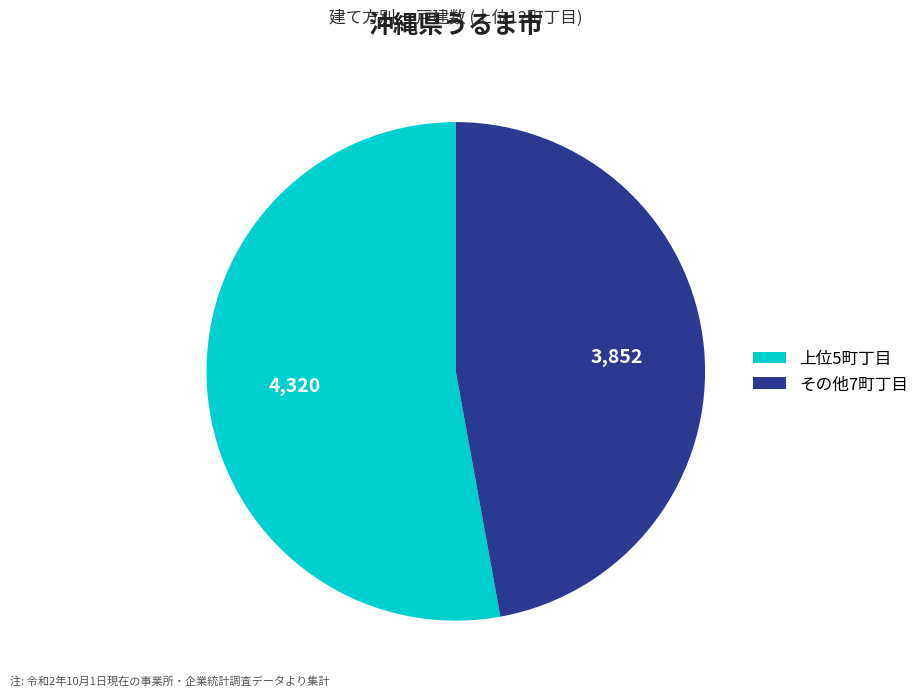

True or false: その他7町丁目 accounts for 47% of the total.

True